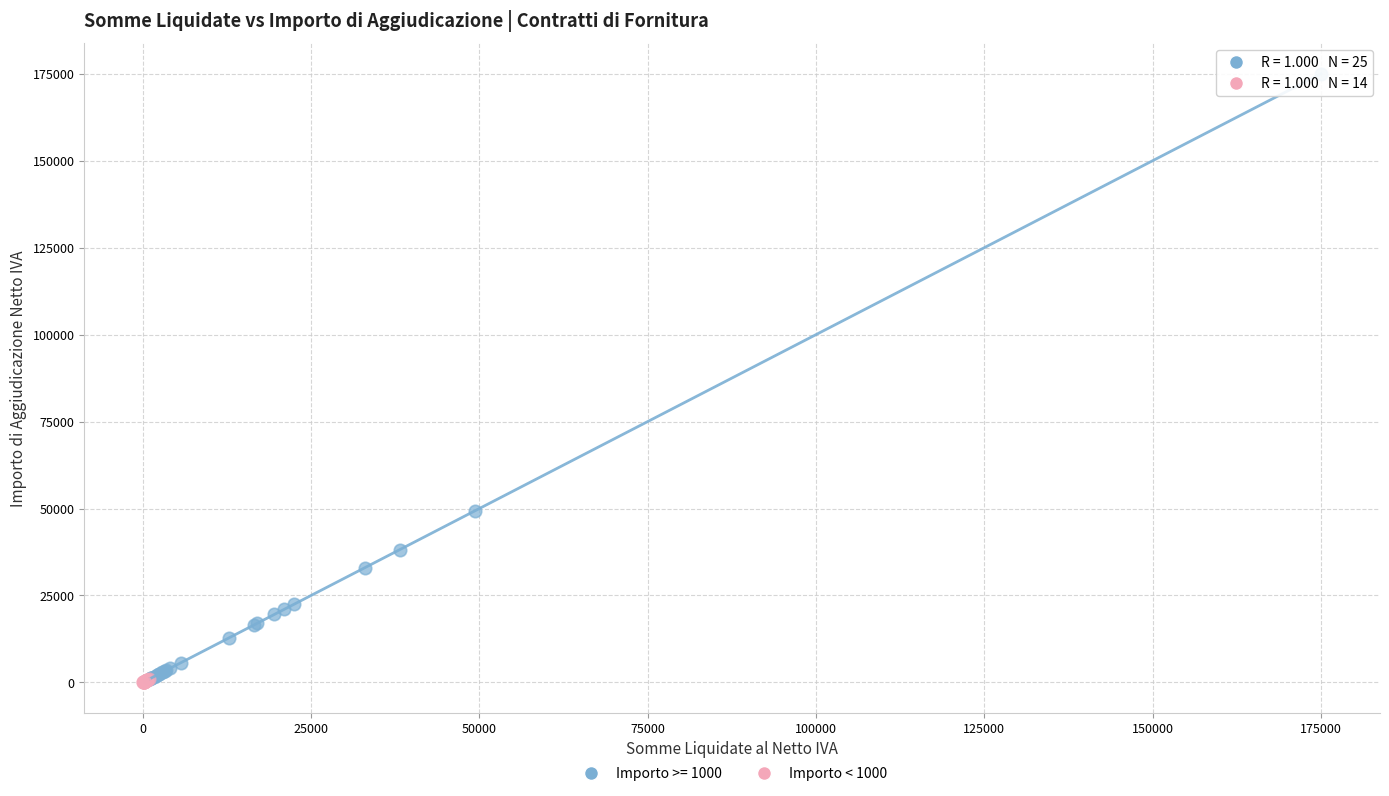

Which series contains the highest Y value?

Importo >= 1000